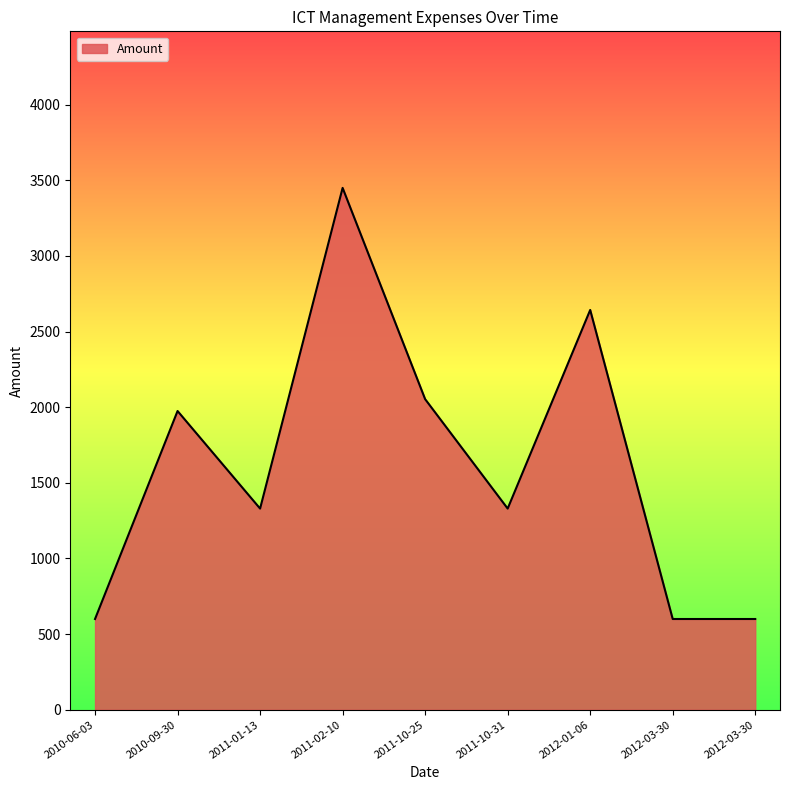

Does the chart have visible grid lines?

No